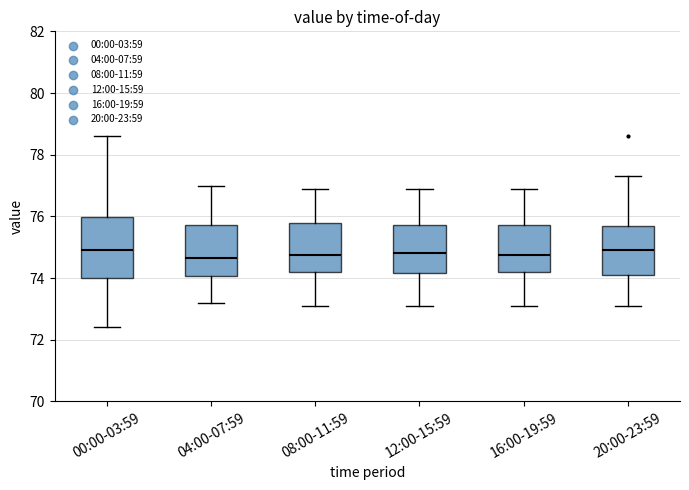

Reading left to right, transcribe this box plot: for each box, give where its median line is, the range the box spans, and where its two whiskers end, as read against the y-axis. The values are not printed on the chart, so give them approximately, as read against the axis.

00:00-03:59: median 75.0, box 74.0 to 76.0, whiskers 72.4 to 78.6
04:00-07:59: median 74.6, box 74.0 to 75.8, whiskers 73.2 to 77.0
08:00-11:59: median 74.8, box 74.2 to 75.8, whiskers 73.2 to 77.0
12:00-15:59: median 74.8, box 74.2 to 75.8, whiskers 73.2 to 77.0
16:00-19:59: median 74.8, box 74.2 to 75.8, whiskers 73.2 to 77.0
20:00-23:59: median 75.0, box 74.2 to 75.6, whiskers 73.2 to 77.4